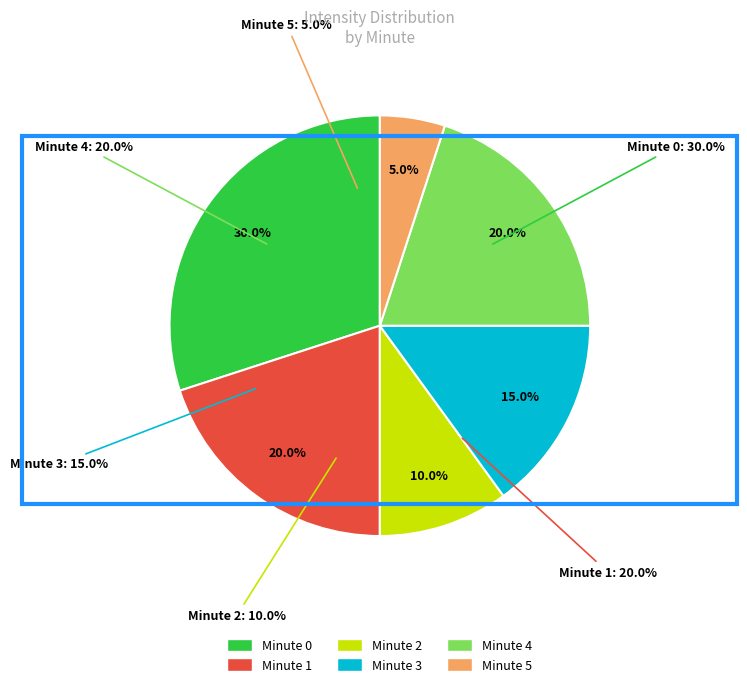

The Minute 0 slice represents 30% of the pie. True or false?

True